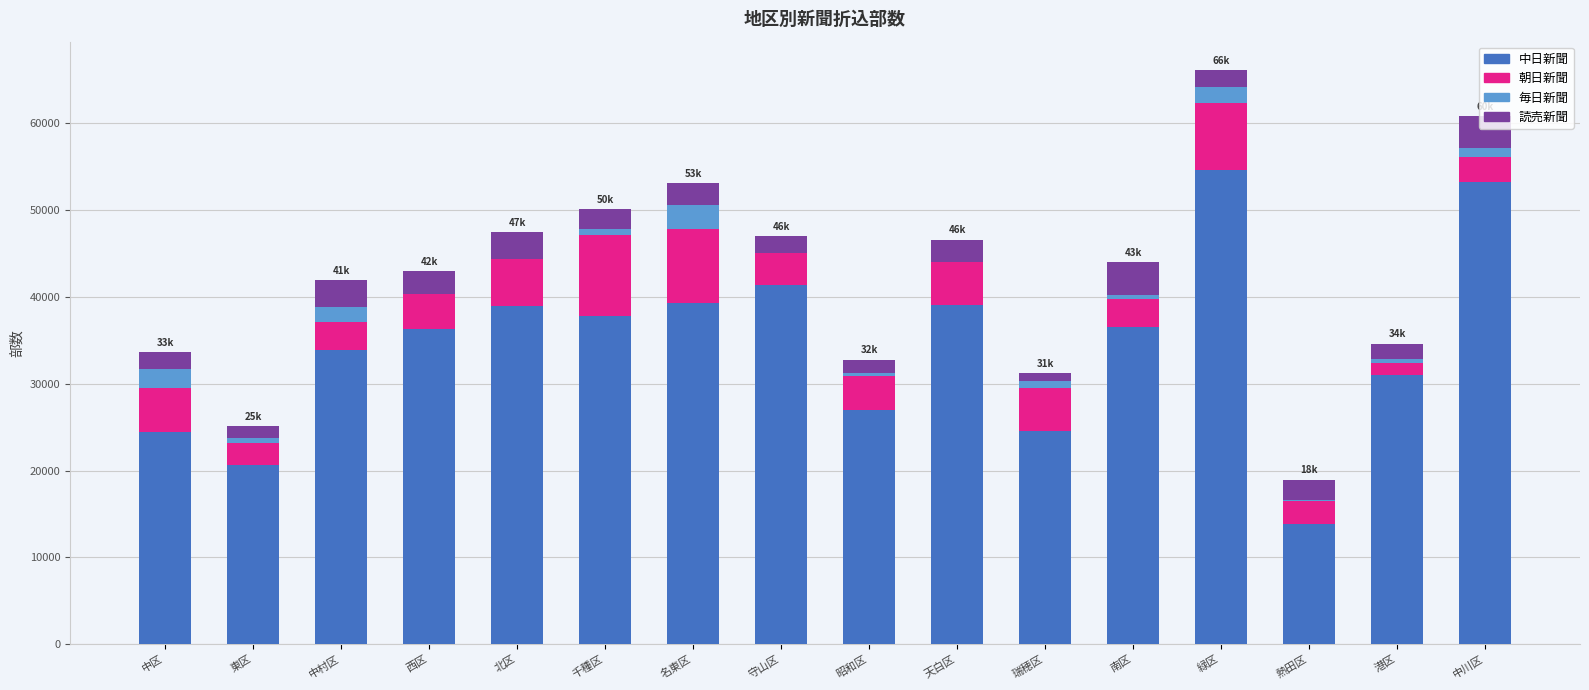

The value of 中日新聞 at 名東区 is 11711. True or false?

False